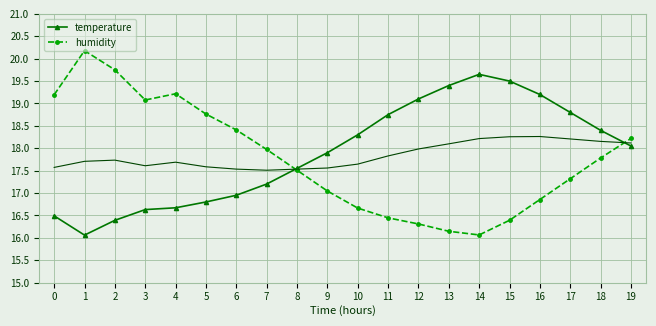

At which category is the sum across all series the highest?

19